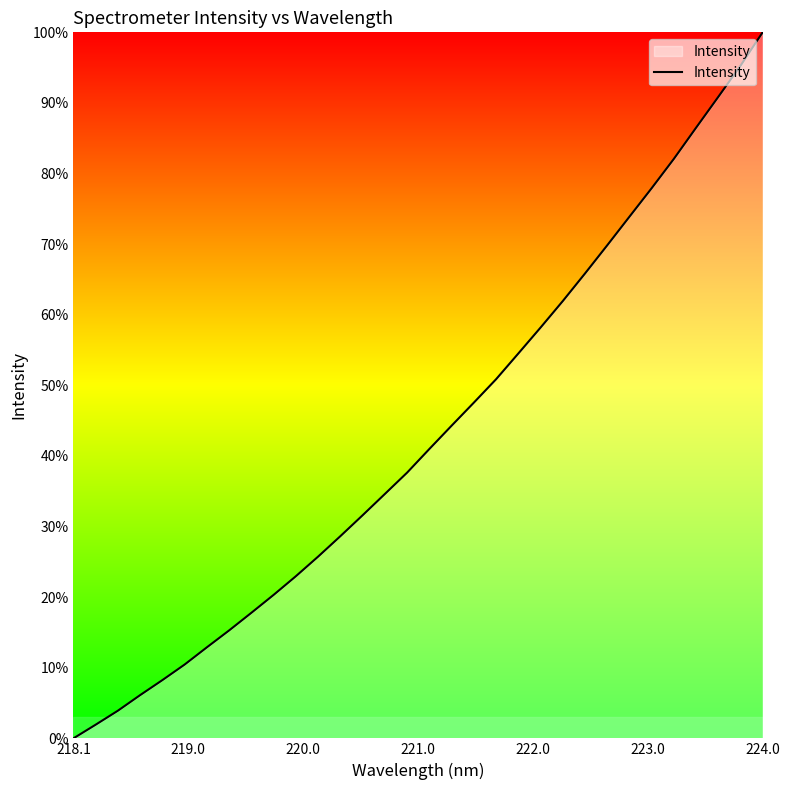

What is the difference between the maximum and minimum values?

100.0